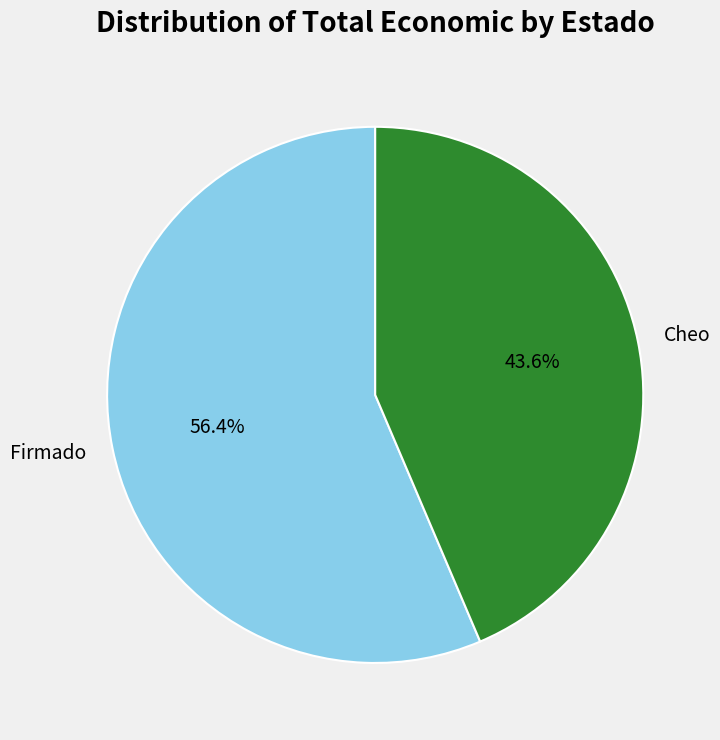

Which has a higher value, Cheo or Firmado?

Firmado